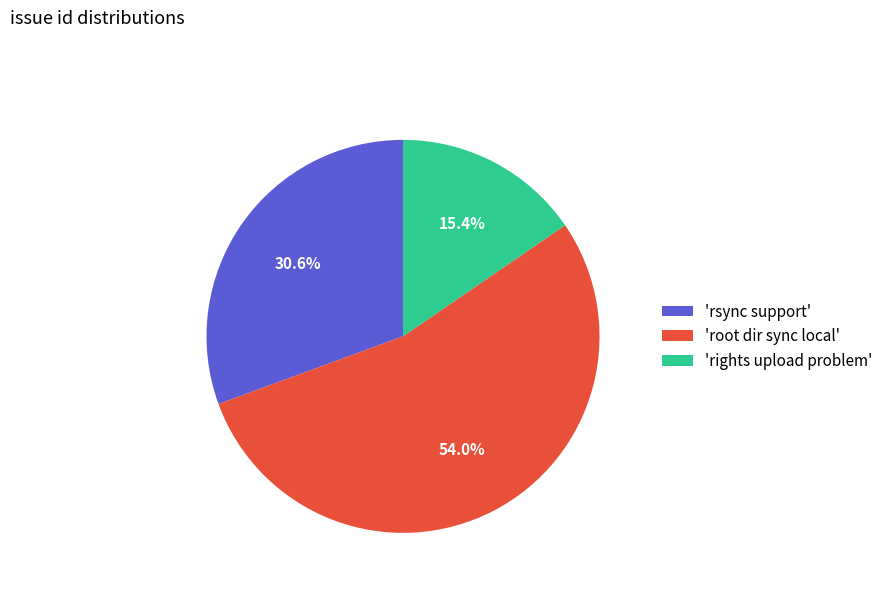

Which category has the smallest portion of the pie?

'rights upload problem'